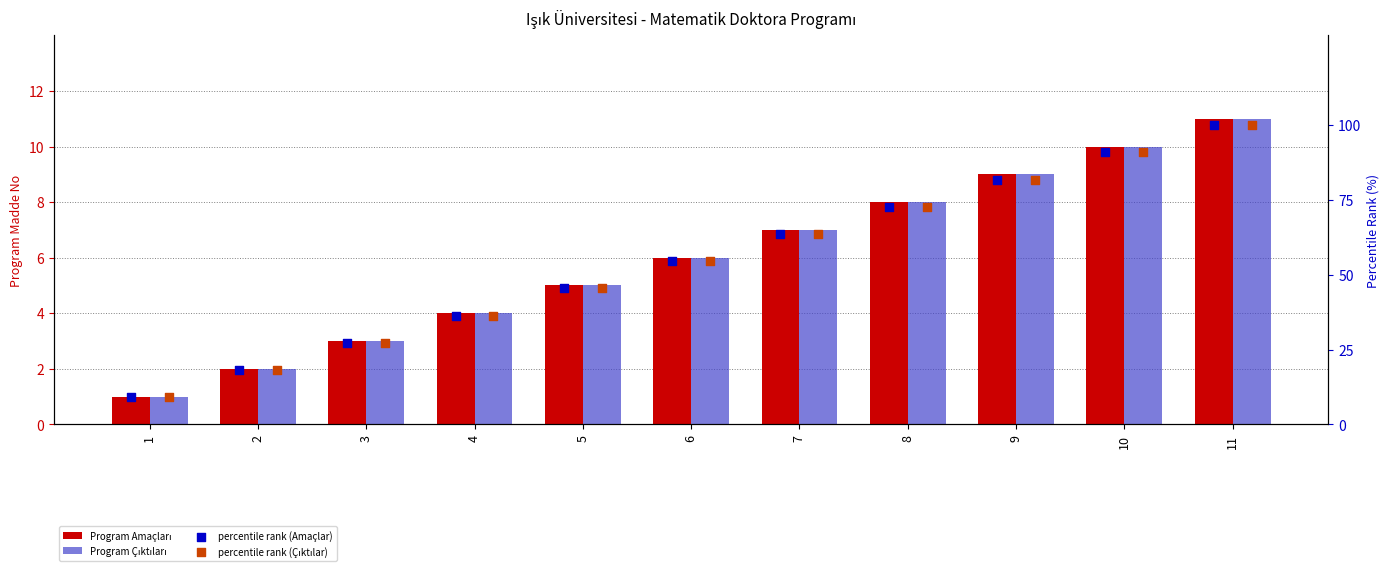

What are all the series names shown in the legend?

Program Amaçları, Program Çıktıları, percentile rank (Amaçlar), percentile rank (Çıktılar)